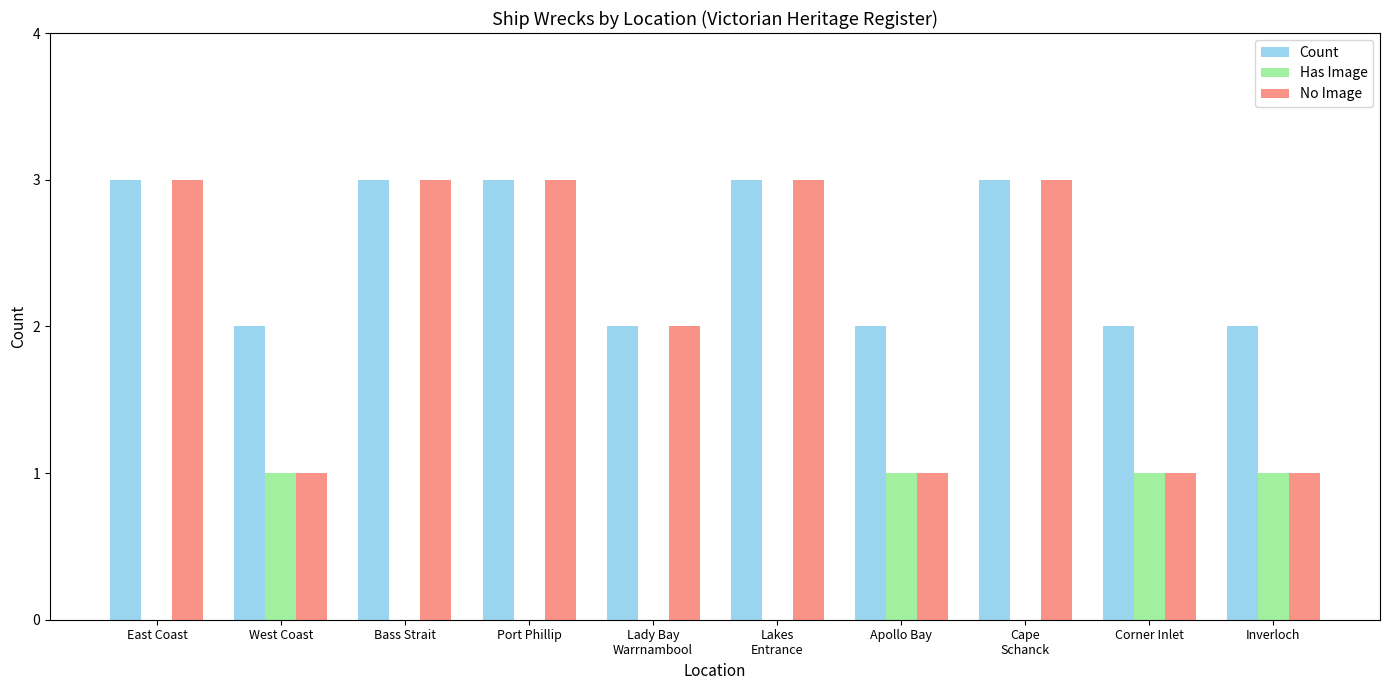

Which series has the largest total across all categories?

Count